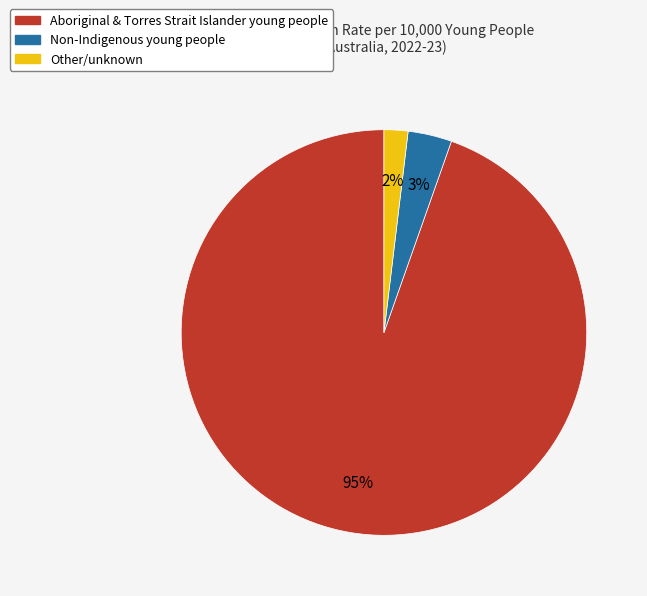

How many slices are in this pie chart?

3